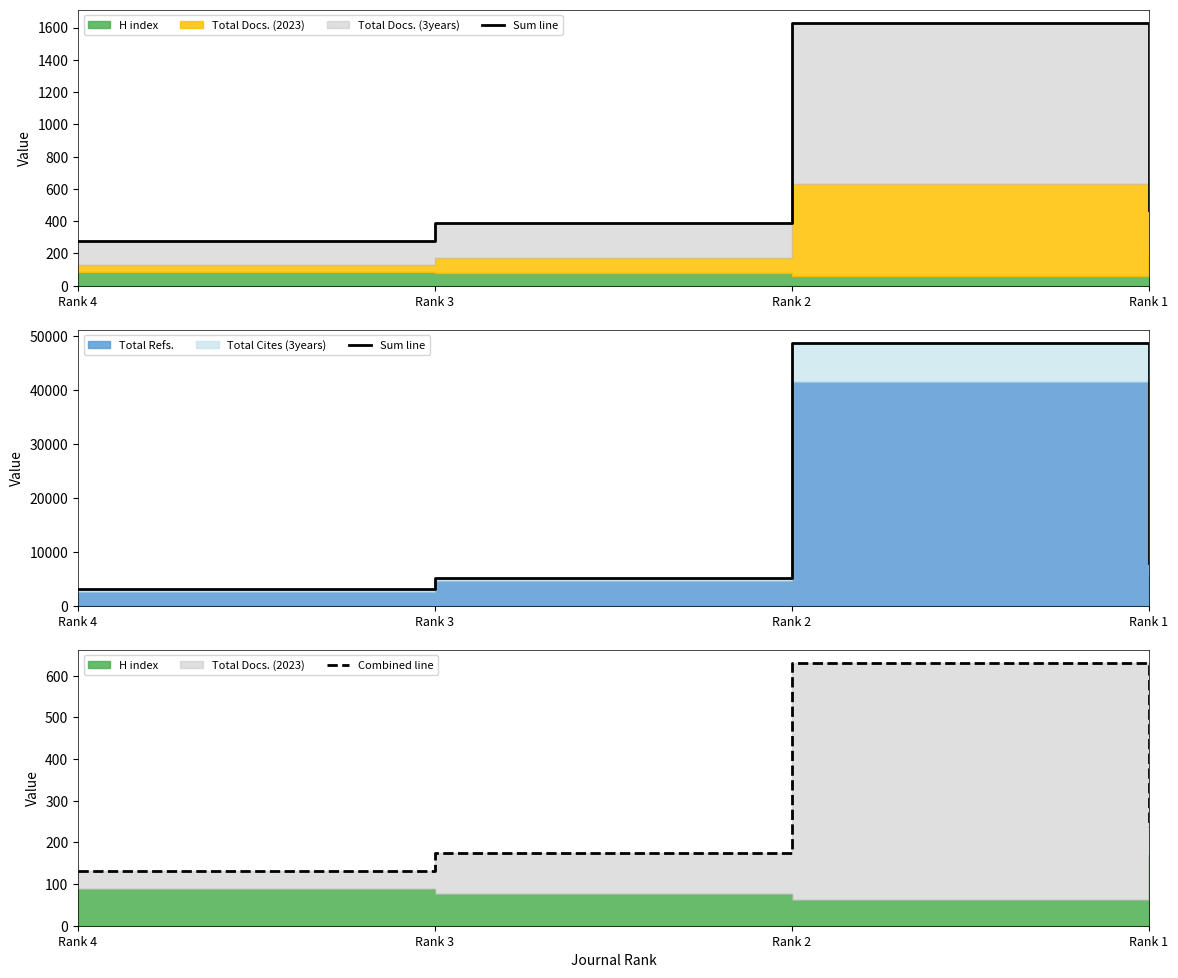

Does the chart display data point markers on the line(s)?

No